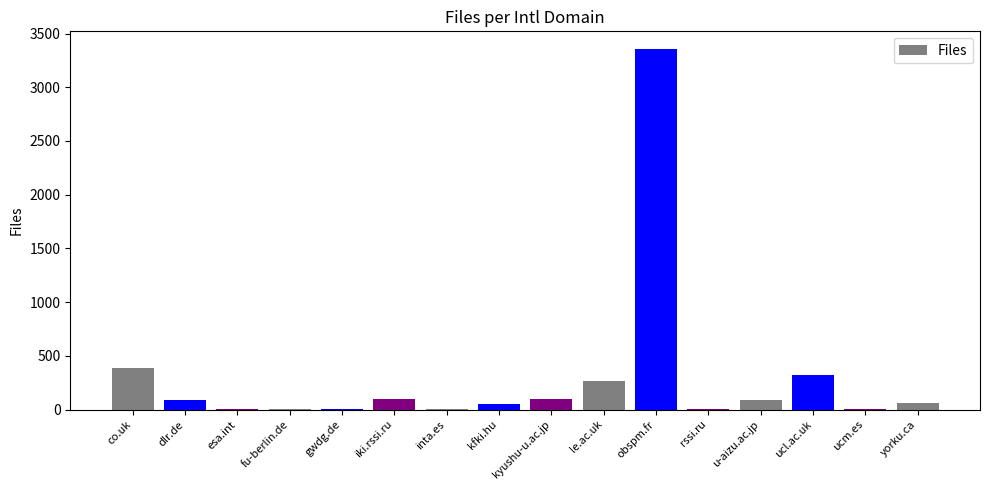

Between dlr.de and co.uk, which is larger?

co.uk